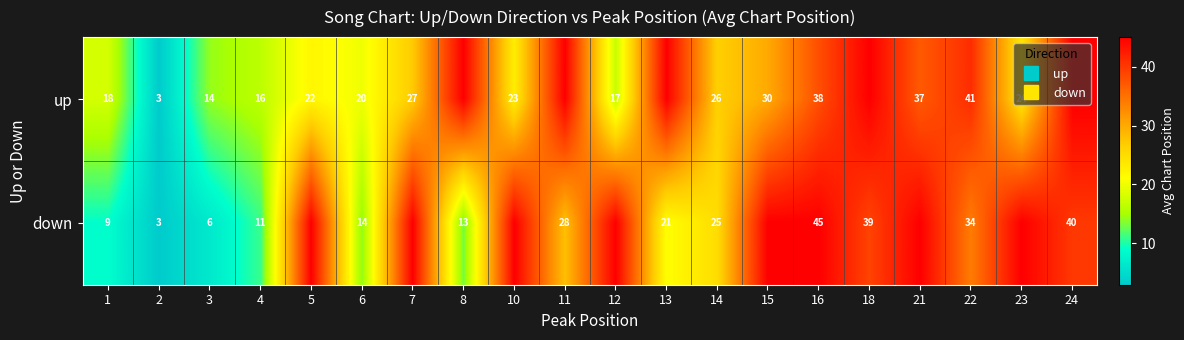

How many data points in down are less than 39?

10